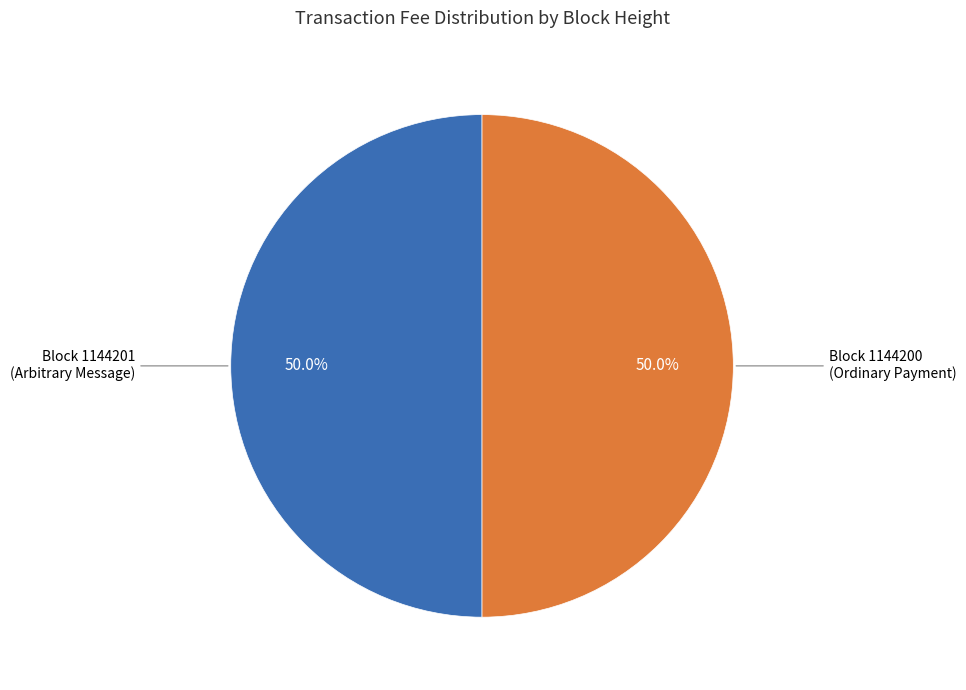

Approximately how many times larger is the value at Block 1144200 (Ordinary Payment) compared to Block 1144201 (Arbitrary Message)?

1.0